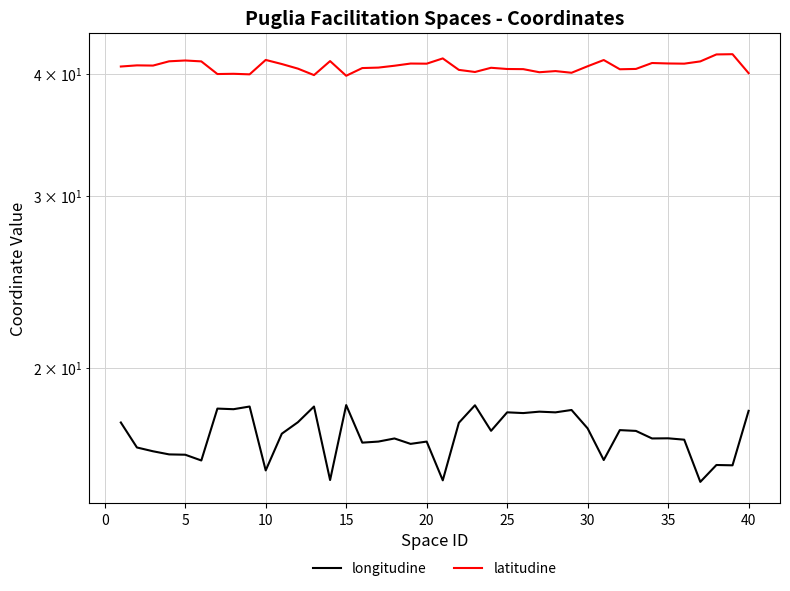

Reading right to left, what are all the values shown in this chart?

longitudine: 18.1	15.9	15.9	15.3	16.9	16.9	16.9	17.2	17.3	16.1	17.3	18.1	18.0	18.0	18.0	18.0	17.2	18.3	17.6	15.3	16.8	16.7	16.9	16.8	16.8	18.3	15.3	18.2	17.6	17.1	15.7	18.2	18.1	18.2	16.1	16.3	16.3	16.4	16.6	17.6
latitudine: 40.1	41.9	41.9	41.2	41.0	41.0	41.1	40.5	40.5	41.4	40.8	40.1	40.3	40.2	40.5	40.5	40.6	40.2	40.4	41.5	41.0	41.0	40.8	40.6	40.6	39.8	41.3	39.9	40.5	41.0	41.4	40.0	40.0	40.0	41.2	41.3	41.2	40.8	40.8	40.7